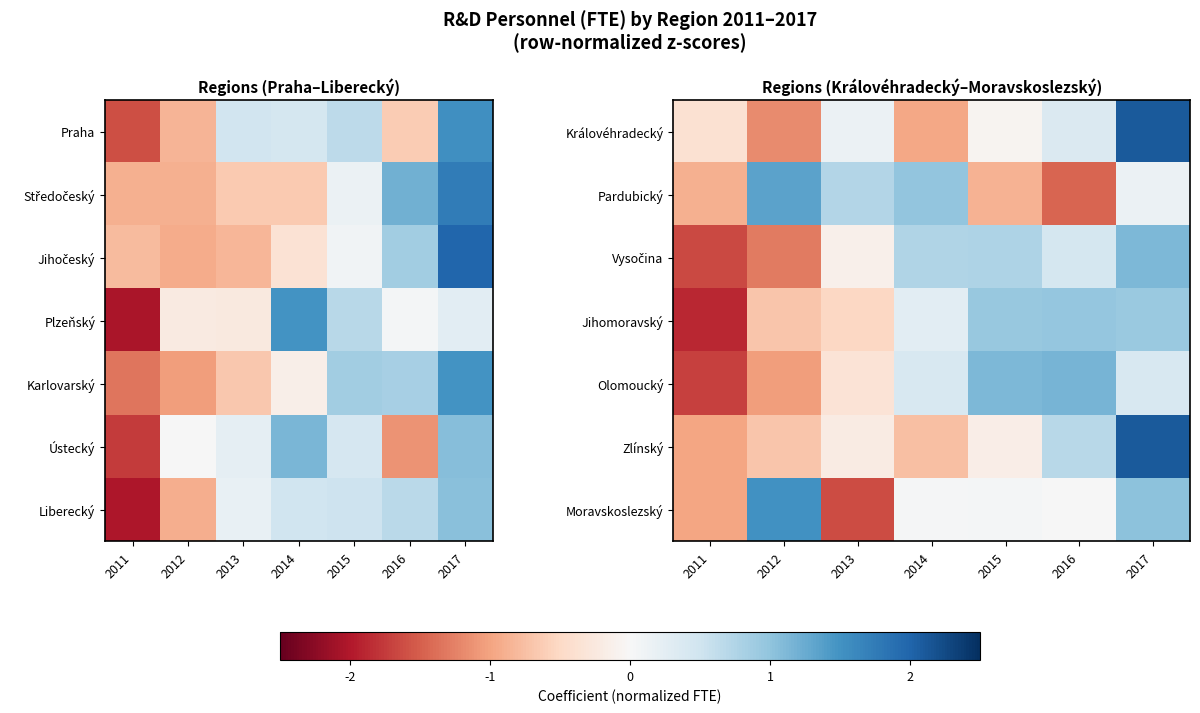

How many categories are shown in the chart?

7